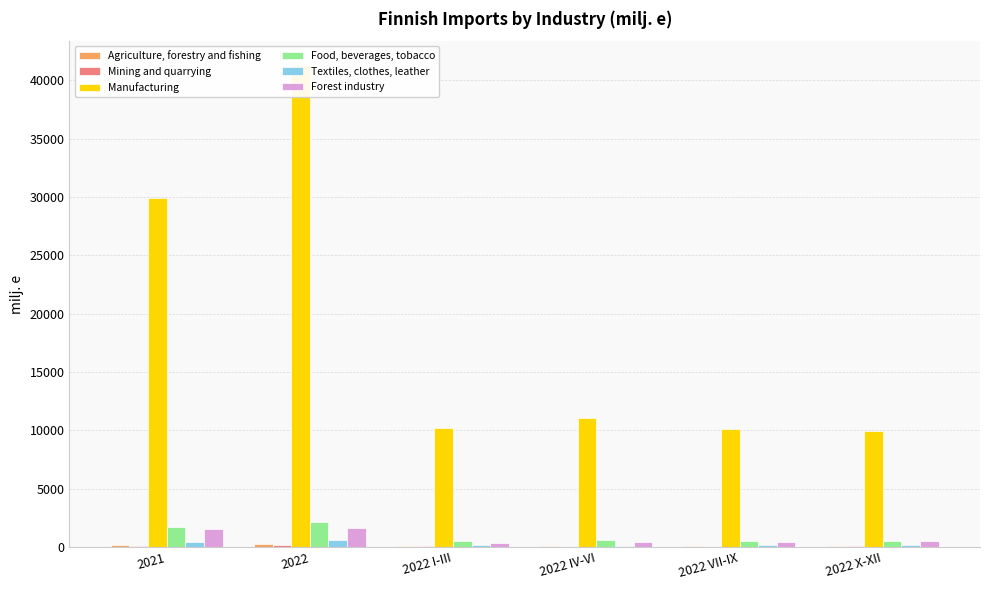

What is the difference between the Agriculture, forestry and fishing values at 2022 and 2022 VII-IX?

160.5